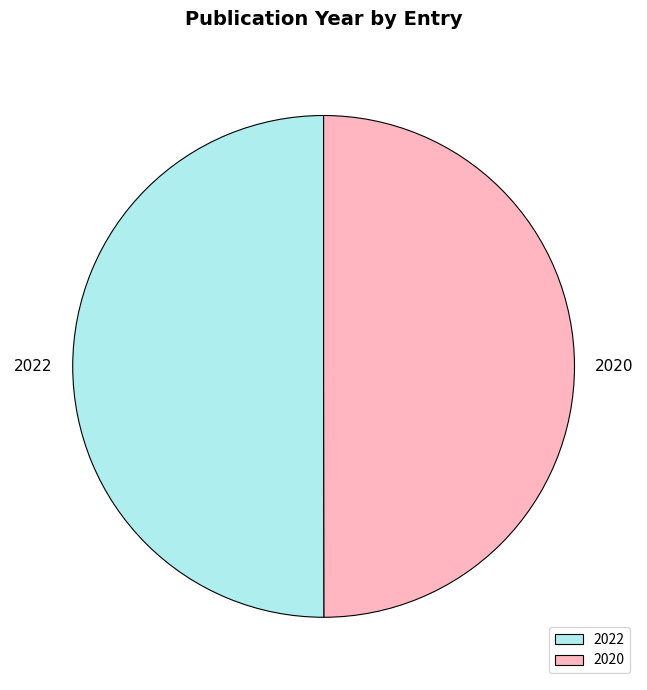

How many segments does this pie chart have?

2